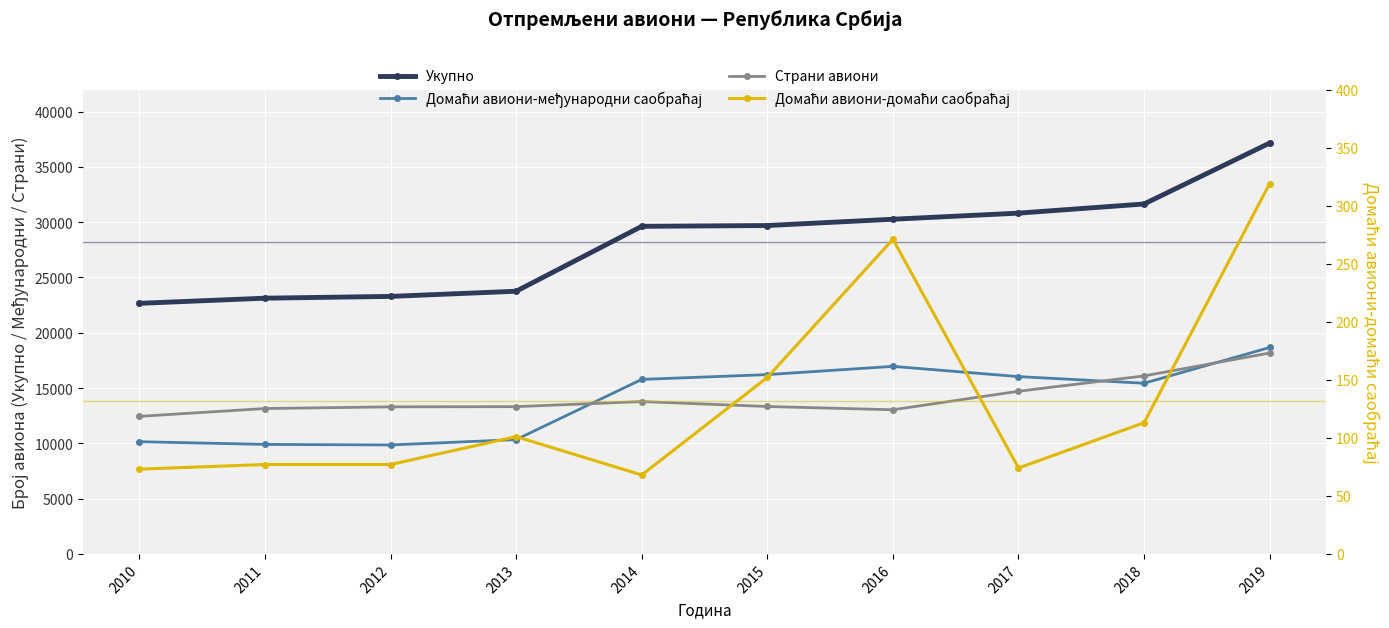

What is the minimum value shown in the chart?

68